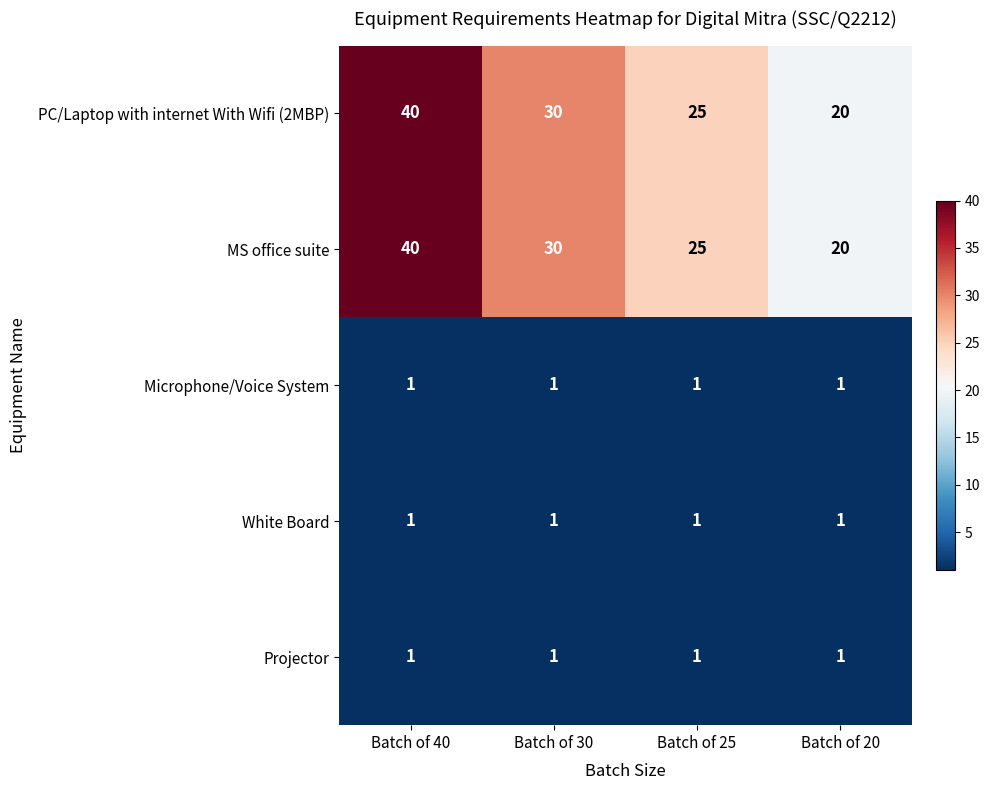

The MS office suite series shows 58 at Batch of 40. True or false?

False